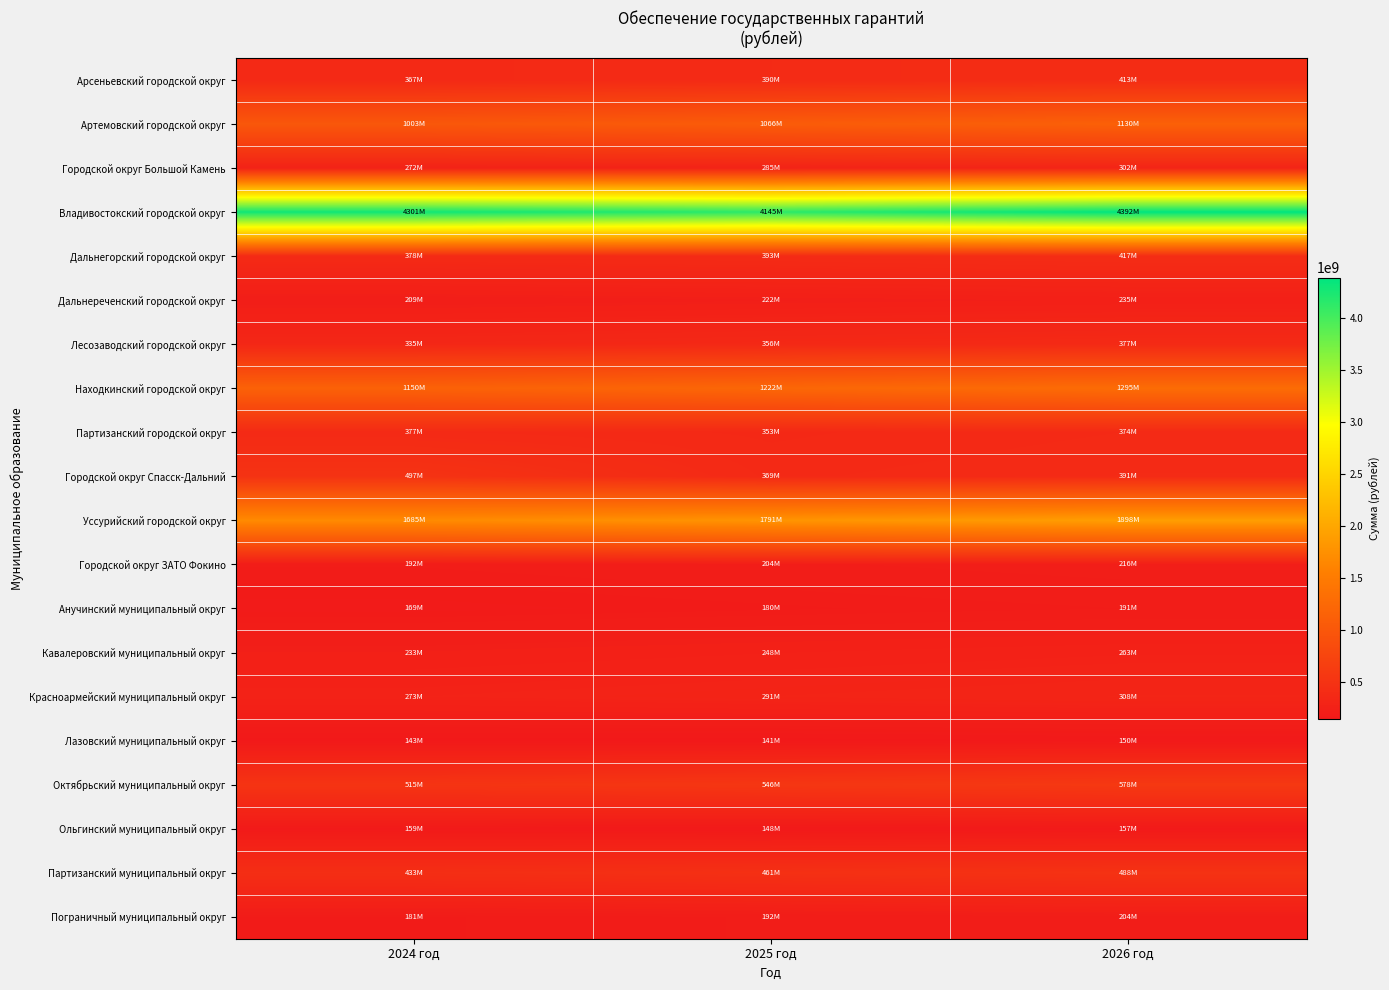

Between 2025 год and 2024 год, which is larger?

2025 год